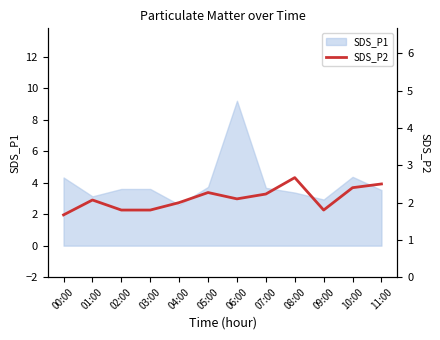

List the labels in order of value, smallest first.

00:00, 02:00, 03:00, 09:00, 04:00, 01:00, 06:00, 07:00, 05:00, 10:00, 11:00, 08:00